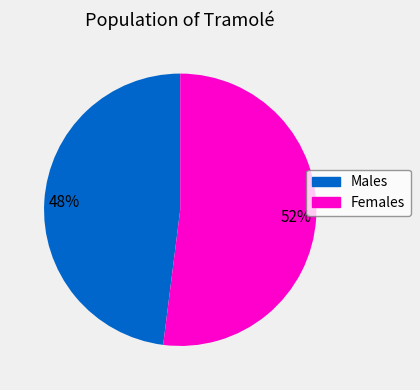

Is there a majority slice in this chart?

Yes